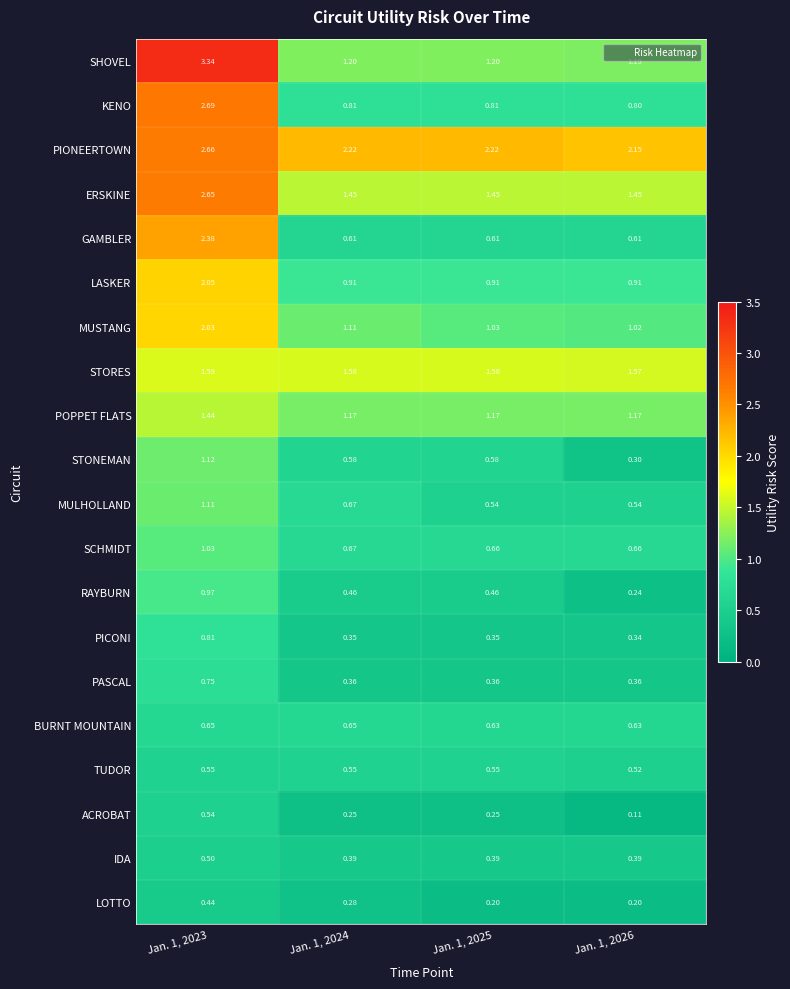

Rank the series at Jan. 1, 2026 from lowest to highest value.

ACROBAT, LOTTO, RAYBURN, STONEMAN, PICONI, PASCAL, IDA, TUDOR, MULHOLLAND, GAMBLER, BURNT MOUNTAIN, SCHMIDT, KENO, LASKER, MUSTANG, POPPET FLATS, SHOVEL, ERSKINE, STORES, PIONEERTOWN